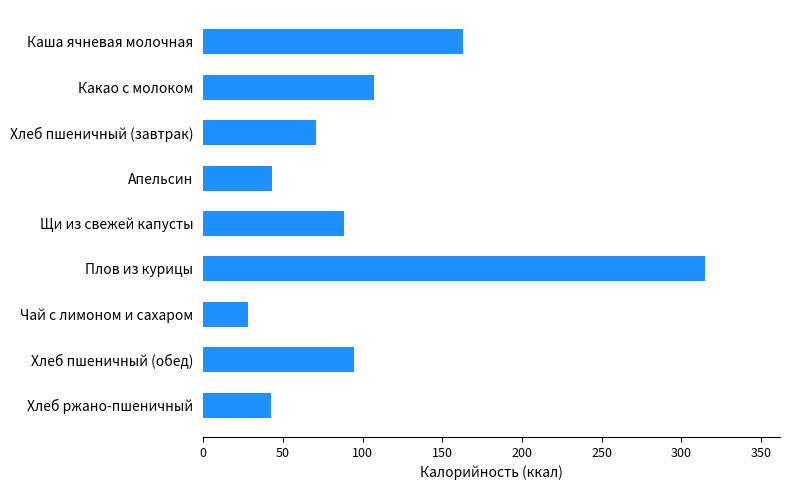

Is it true that the value at Плов из курицы is 314.6?

True